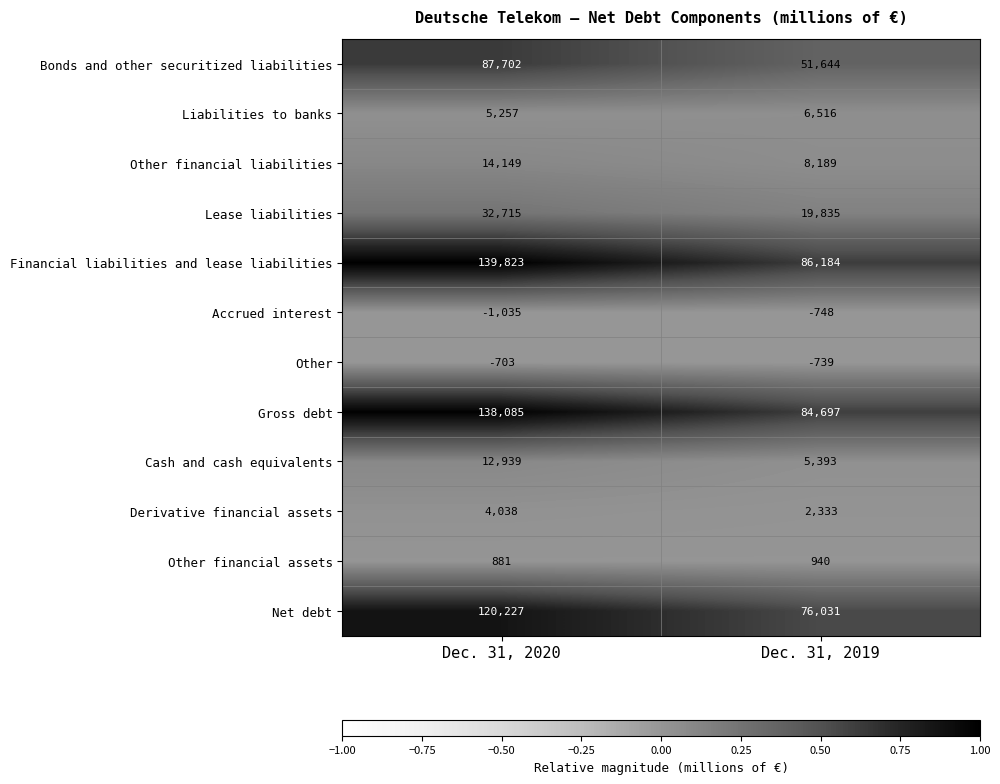

Which category has the lowest value in the Cash and cash equivalents series?

Dec. 31, 2019